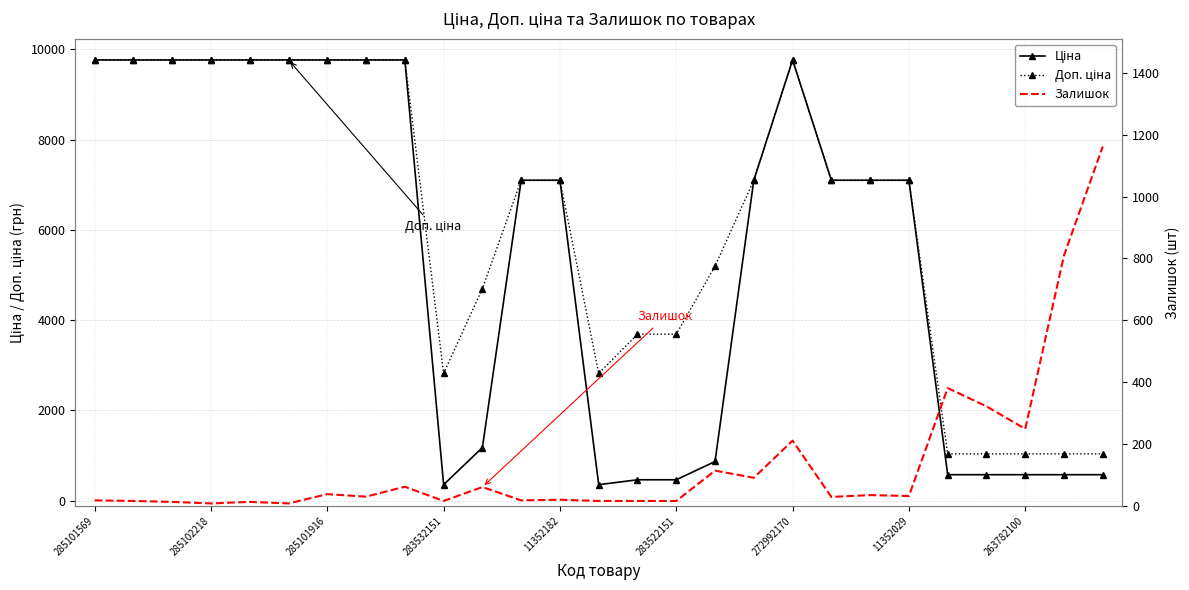

Which series has the widest spread of values?

Ціна